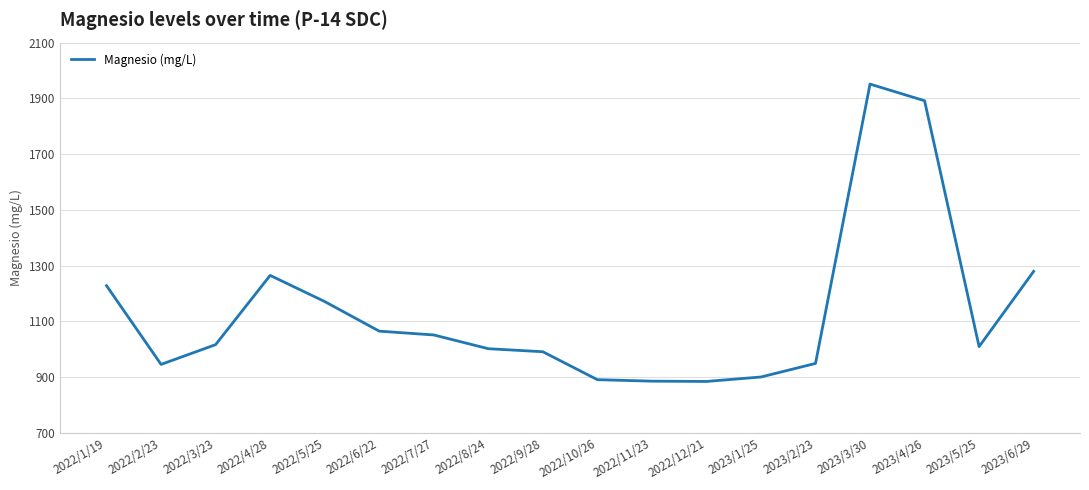

The value at 2022/2/23 is 945.3. True or false?

True